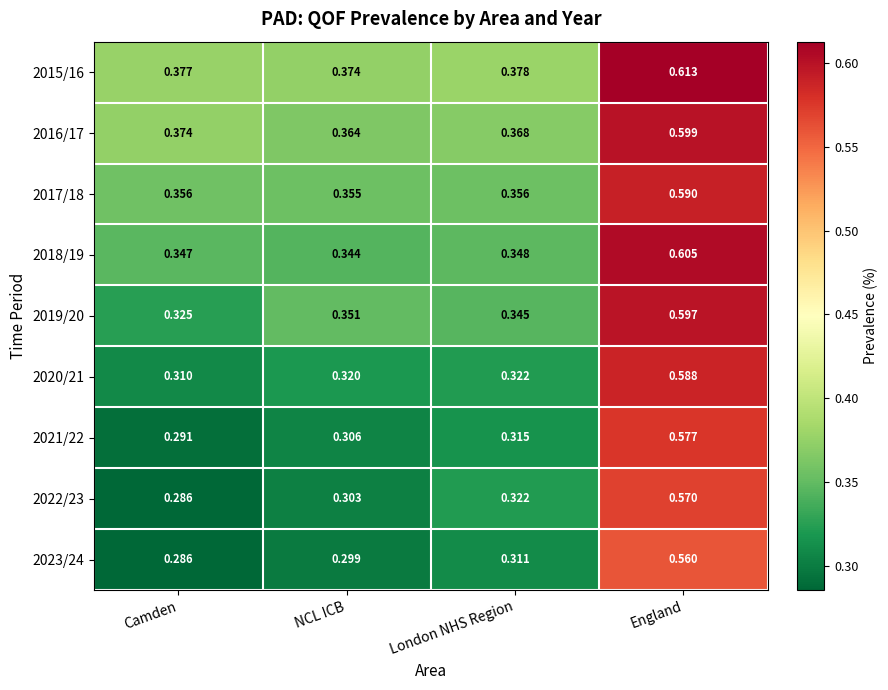

Rank the series by their maximum value, from highest to lowest.

2015/16, 2018/19, 2016/17, 2019/20, 2017/18, 2020/21, 2021/22, 2022/23, 2023/24